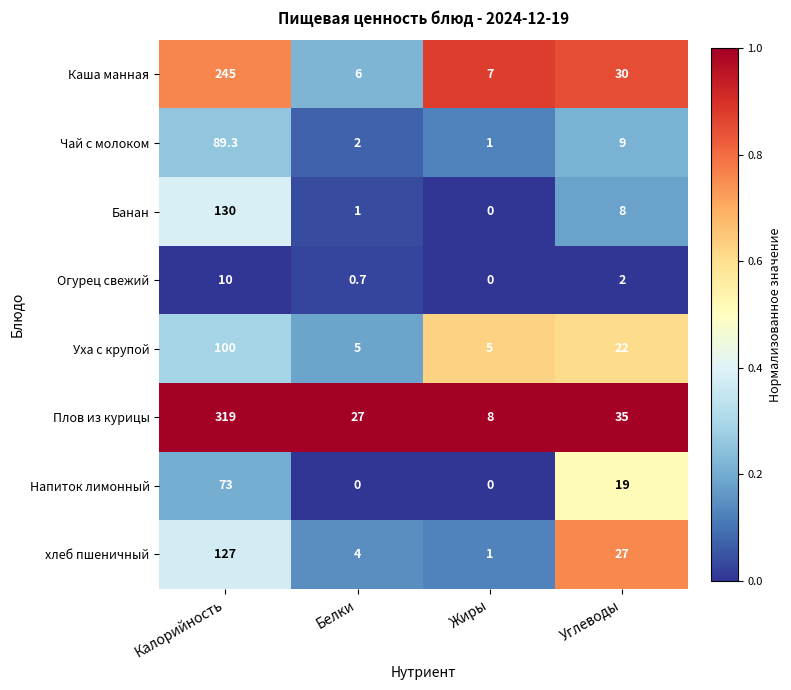

What is the sum of all Банан values?

139.0